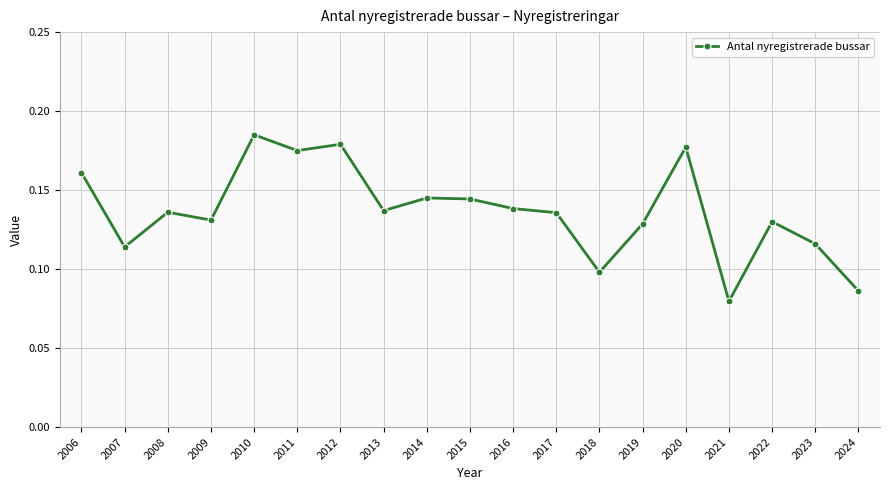

How many values are between 0 and 1?

19